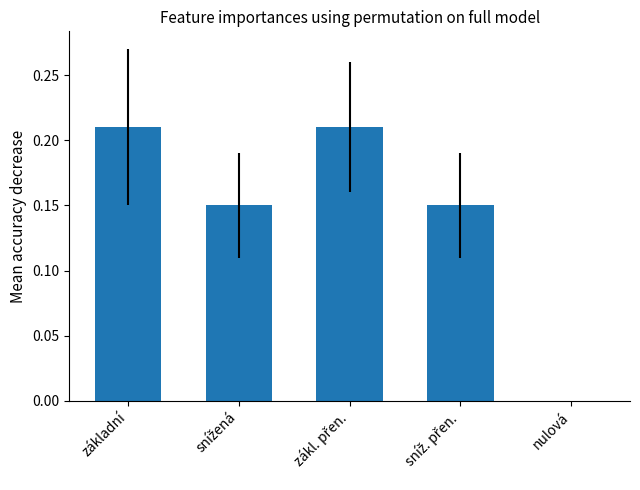

What is the sum of all values?

0.7